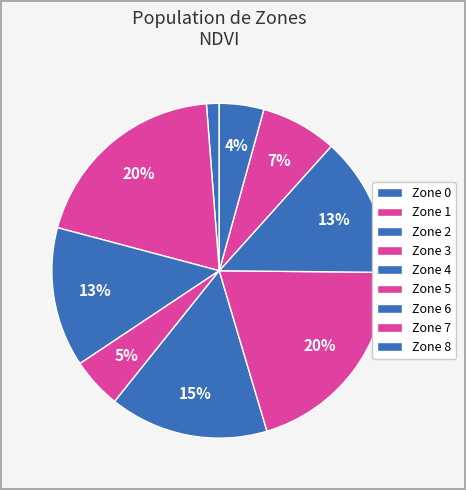

What is the smallest slice in the pie chart?

Zone 8